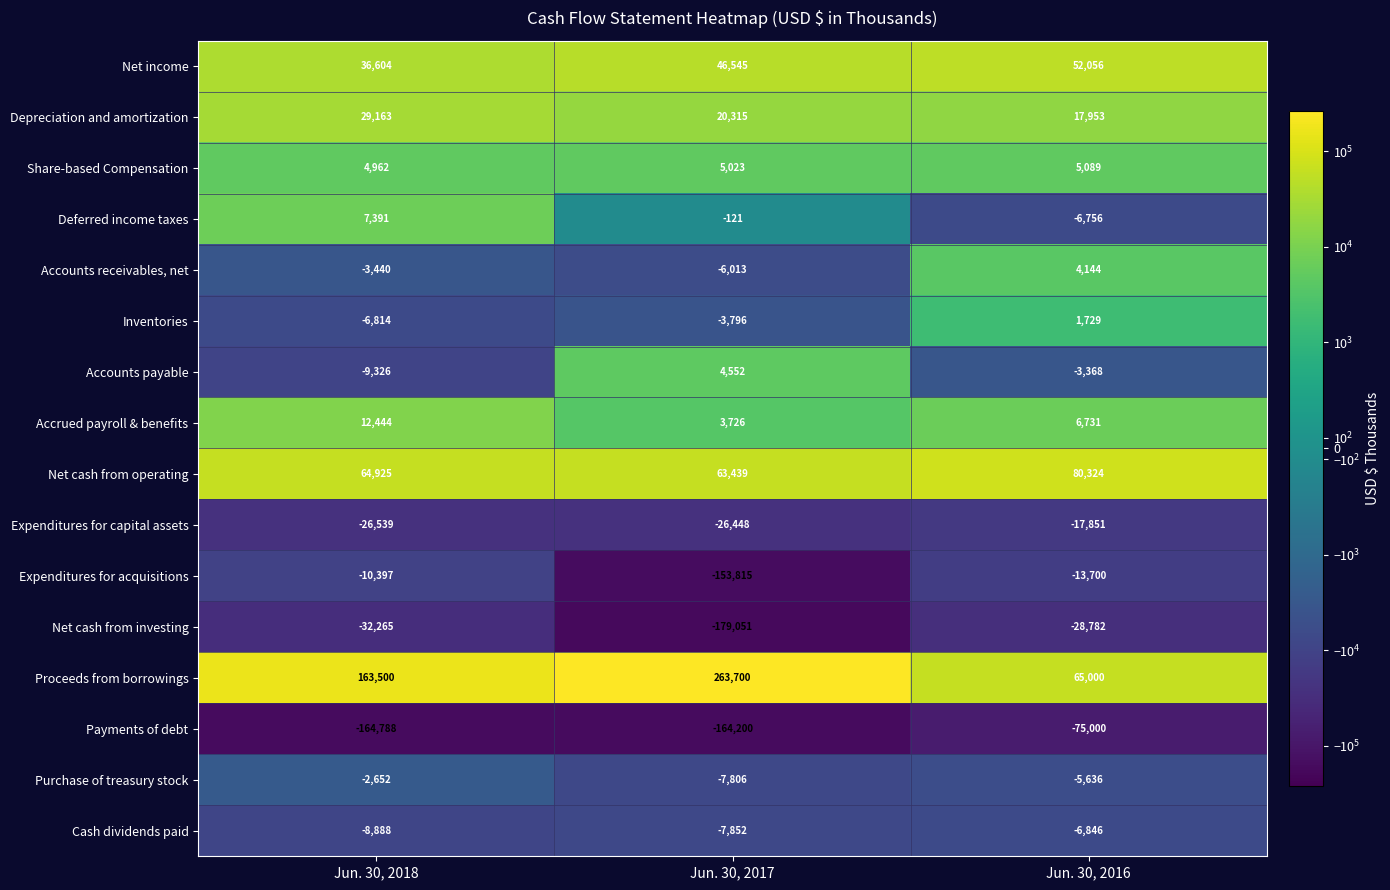

True or false: Expenditures for capital assets has a value of -43321 at Jun. 30, 2018.

False